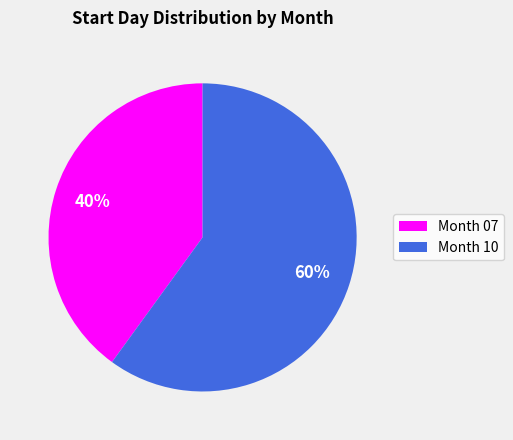

Is there any slice that represents more than half of the pie?

Yes